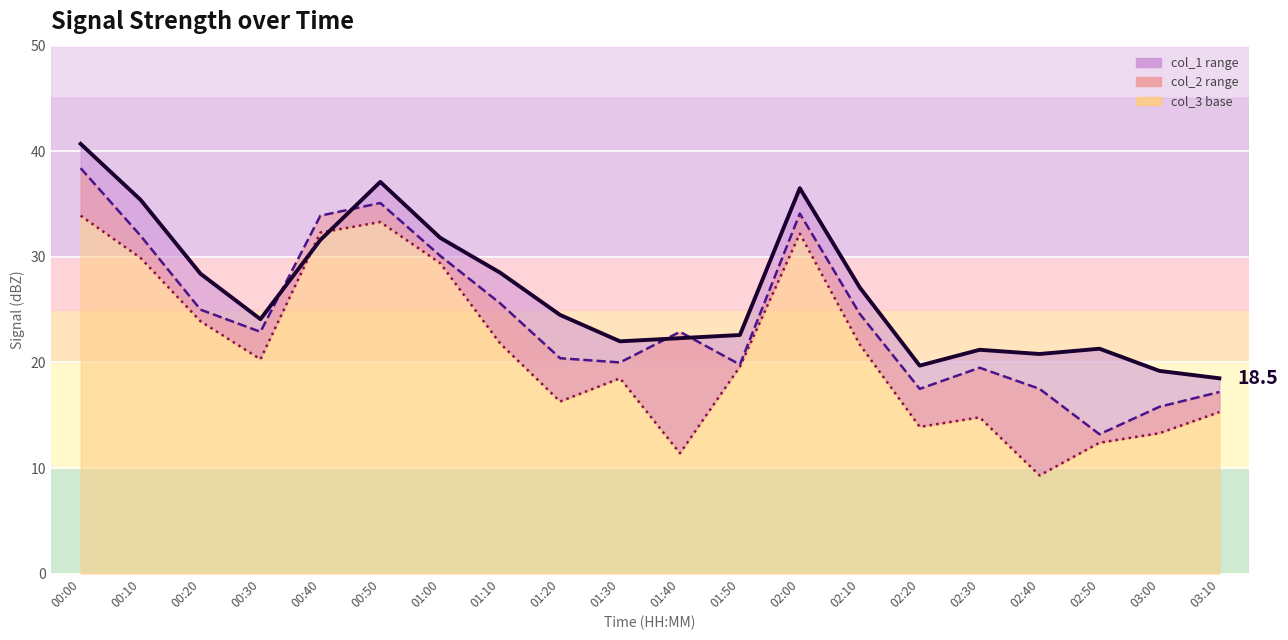

Where is the first local maximum for col_2?

00:50